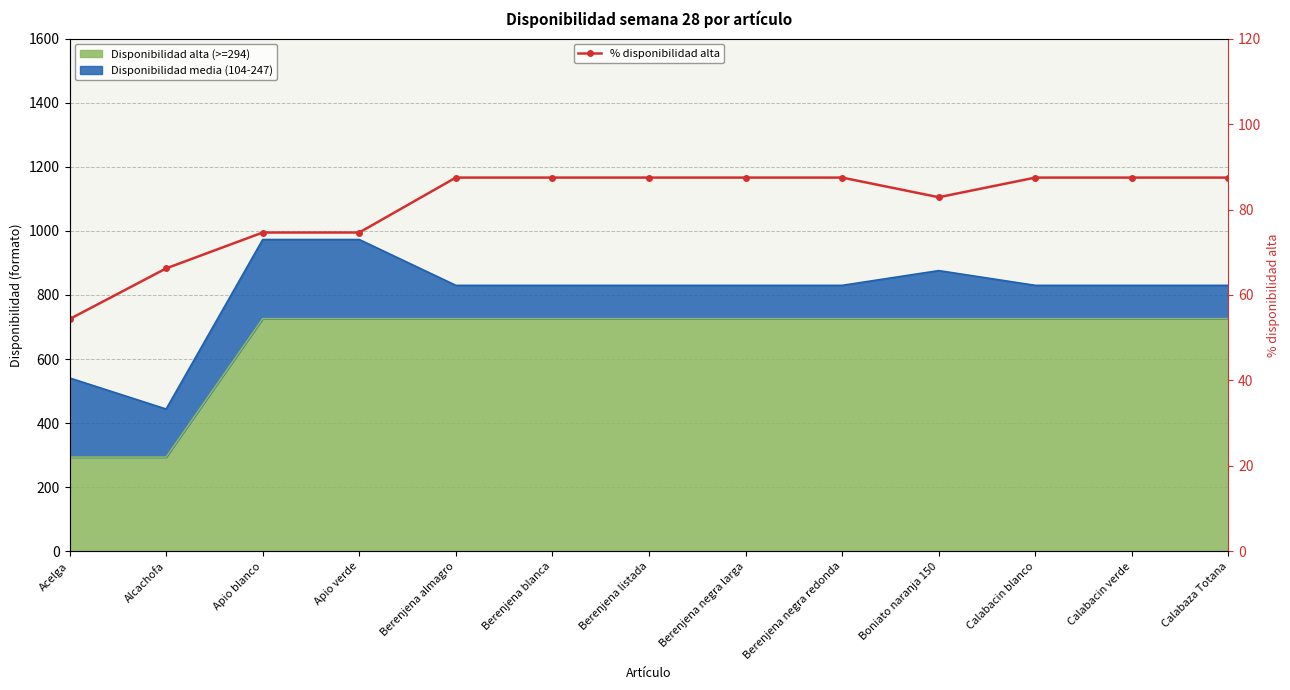

Which label corresponds to the largest value in the chart?

Berenjena almagro